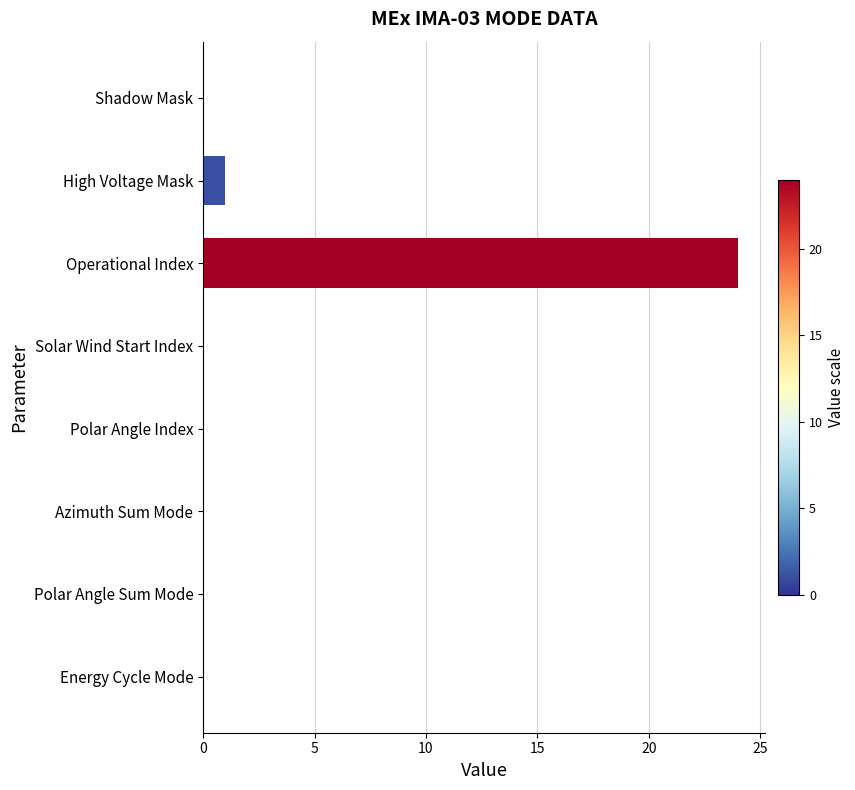

Is it true that the value at Azimuth Sum Mode is 0?

True